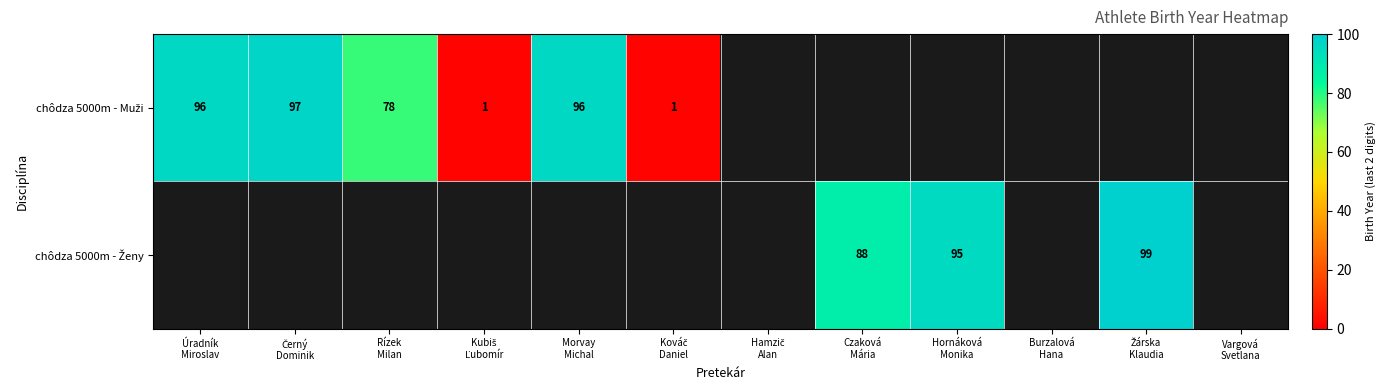

How many categories are shown in the chart?

12